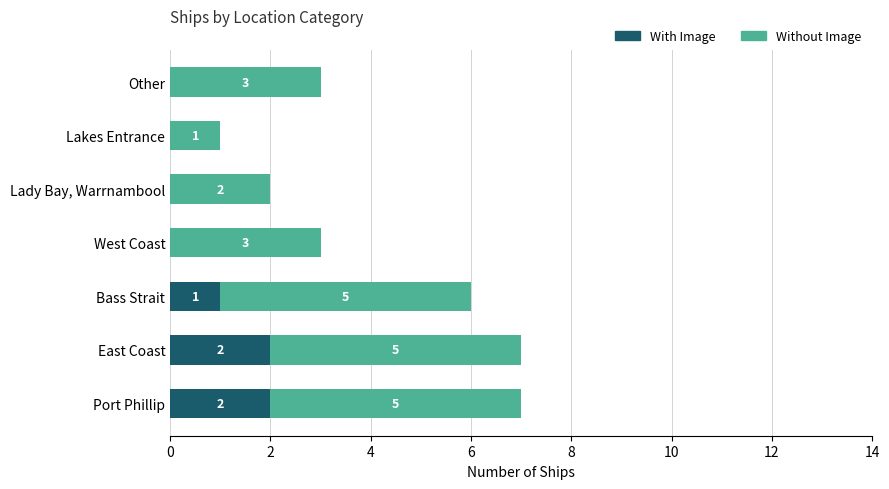

What is the total value across all series at Bass Strait?

6